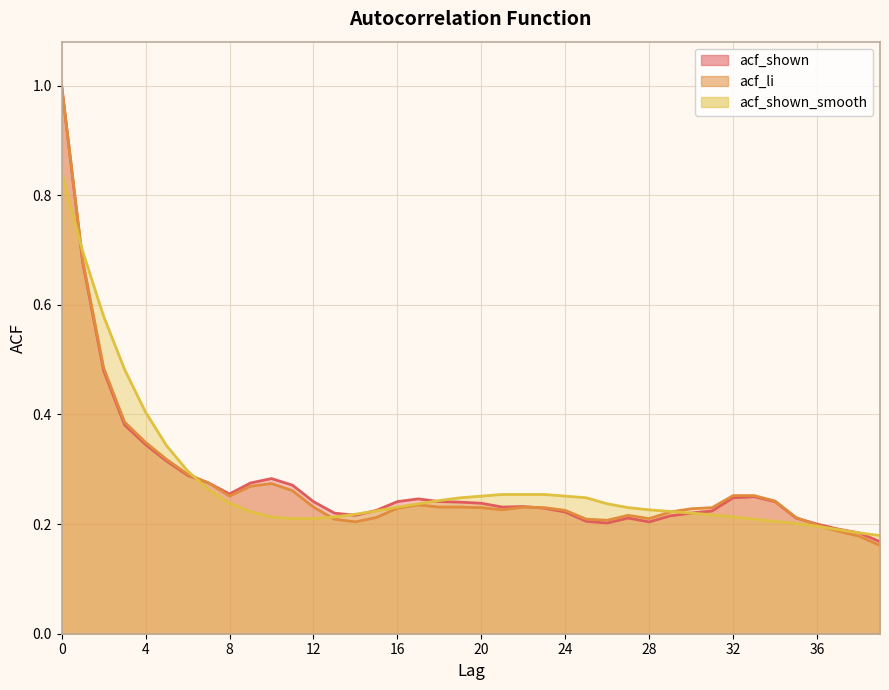

After their last crossing, which series has the higher values: acf_shown_smooth or acf_shown?

acf_shown_smooth